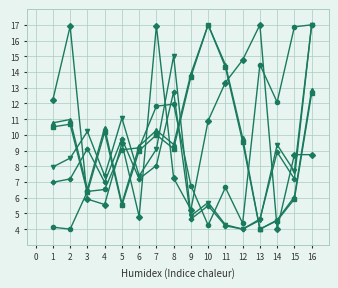

What is the difference between the highest and lowest values at 4?

4.9